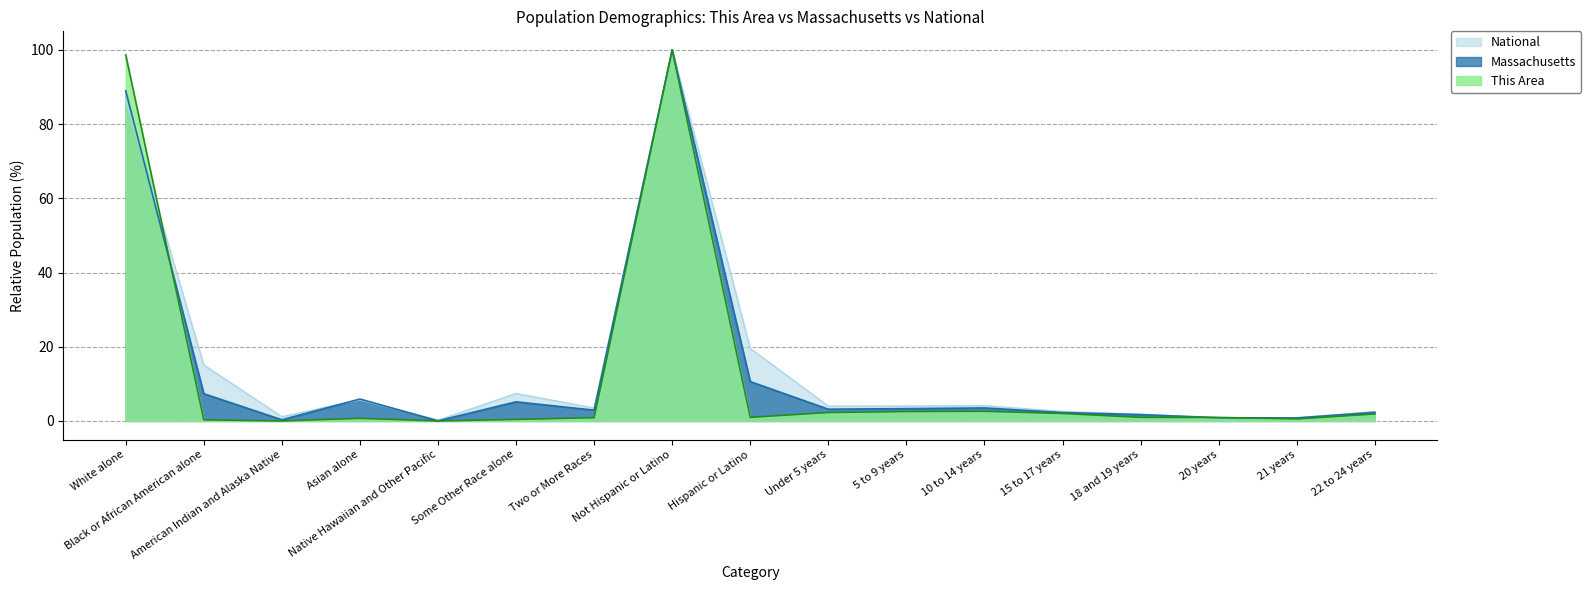

Reading left to right, transcribe all the data shown in this chart.

This Area: 98.7	0.3	0.0	0.7	0.0	0.4	0.9	100.0	1.0	2.3	2.5	2.6	2.0	1.0	0.9	0.6	1.9
Massachusetts: 88.9	7.3	0.3	5.9	0.0	5.2	2.9	100.0	10.6	3.2	3.3	3.5	2.3	1.7	0.9	0.8	2.3
National: 86.6	15.1	1.1	5.7	0.2	7.4	3.5	100.0	19.5	4.0	4.0	4.1	2.6	1.8	0.9	0.9	2.5